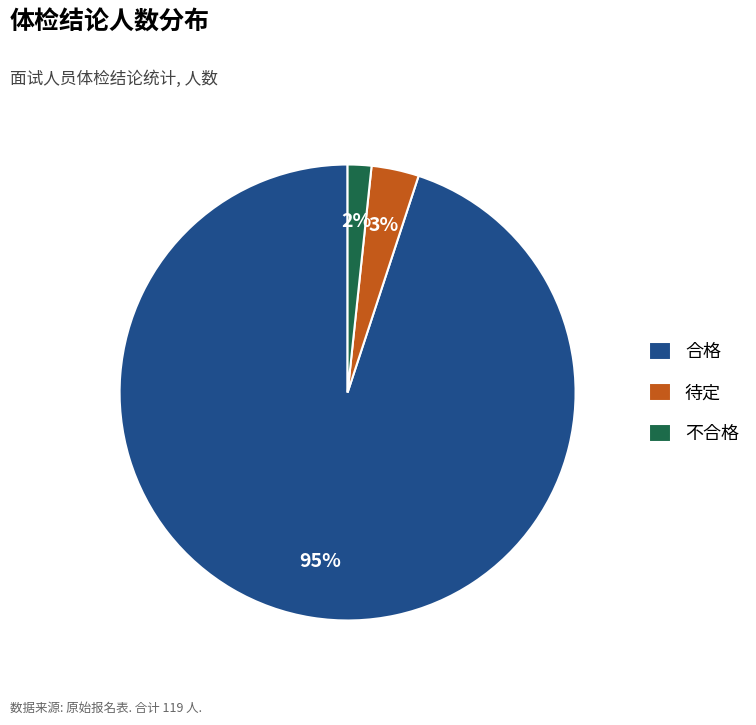

Which has a higher value, 合格 or 不合格?

合格